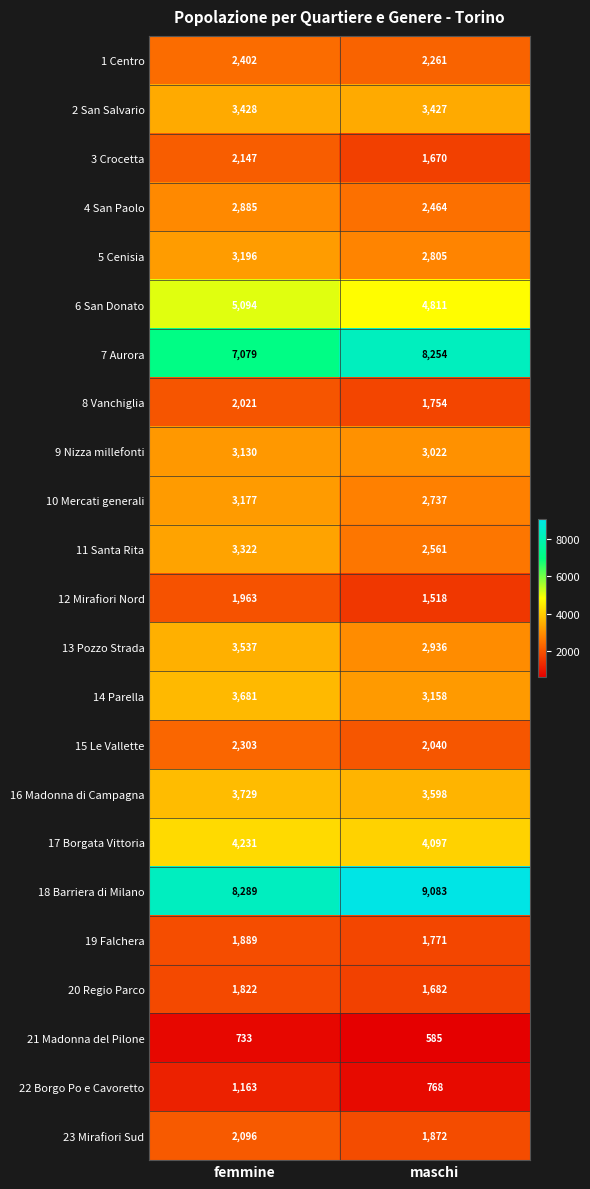

What is the total value across all series at maschi?

68874